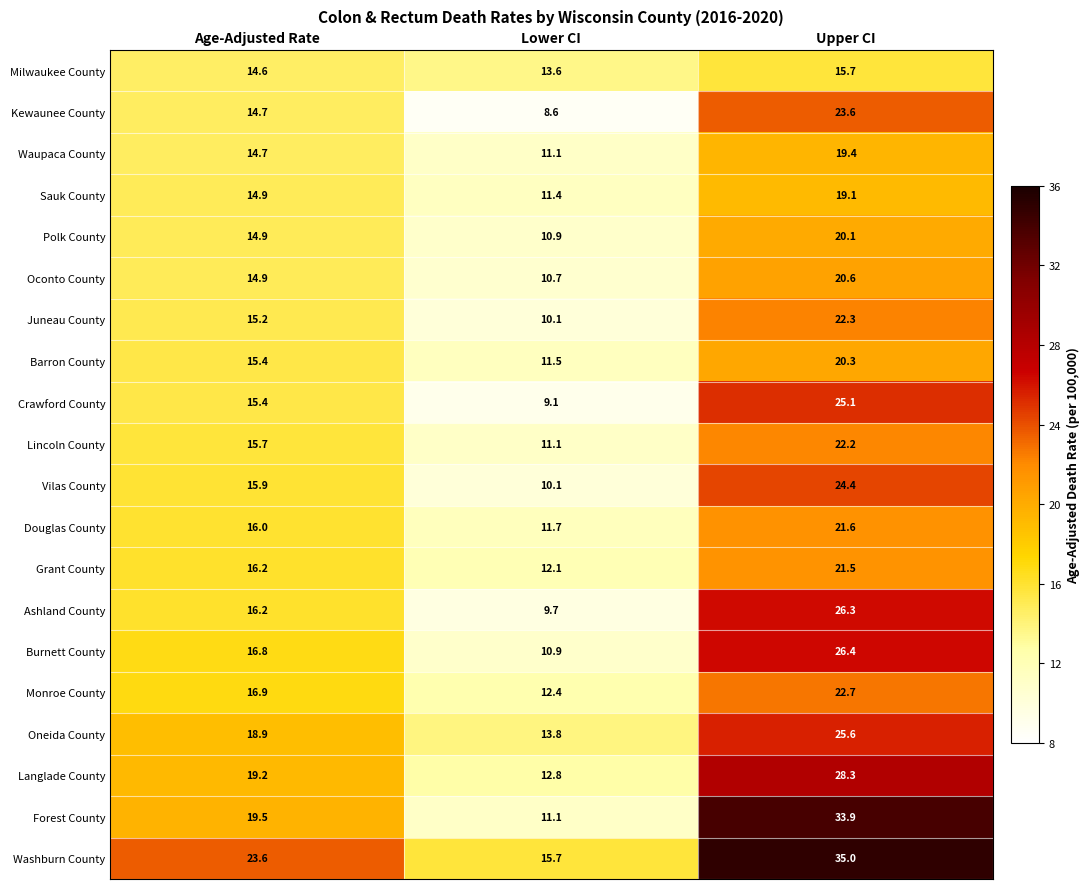

List the labels in order of Monroe County value, smallest first.

Lower CI, Age-Adjusted Rate, Upper CI